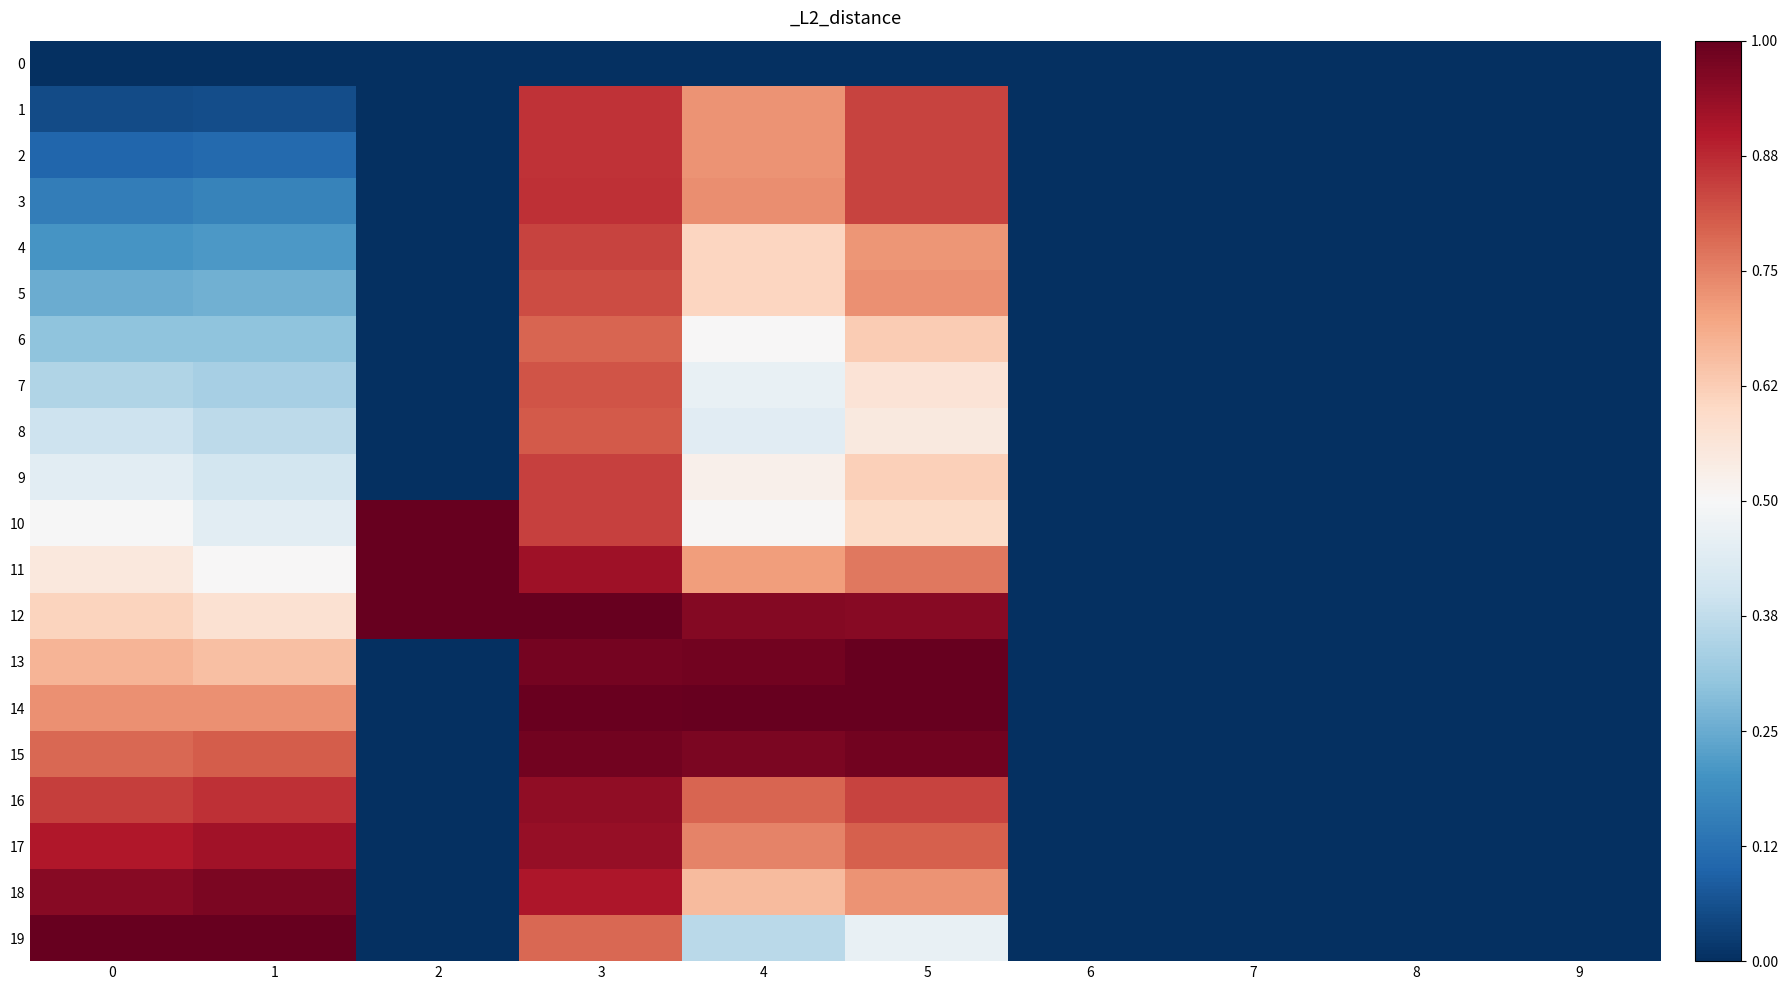

What is the difference between the highest and lowest values at 3?

1.0